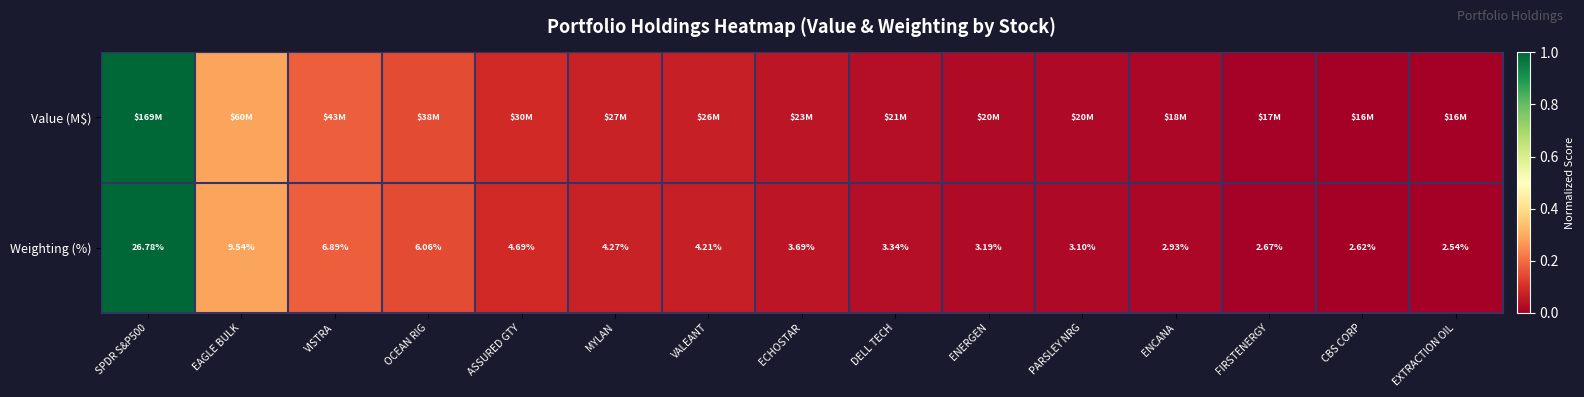

How many data points in Weighting (%) are less than 3?

4